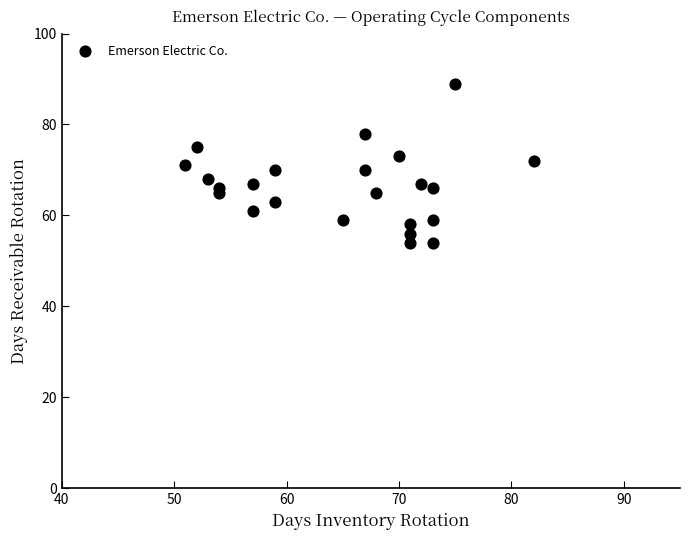

List the coordinates of all points as (Y, X) pairs, reading left to right.

(71, 51)  (75, 52)  (68, 53)  (65, 54)  (66, 54)  (61, 57)  (67, 57)  (63, 59)  (70, 59)  (59, 65)  (70, 67)  (78, 67)  (65, 68)  (73, 70)  (54, 71)  (58, 71)  (56, 71)  (67, 72)  (54, 73)  (59, 73)  (66, 73)  (89, 75)  (72, 82)